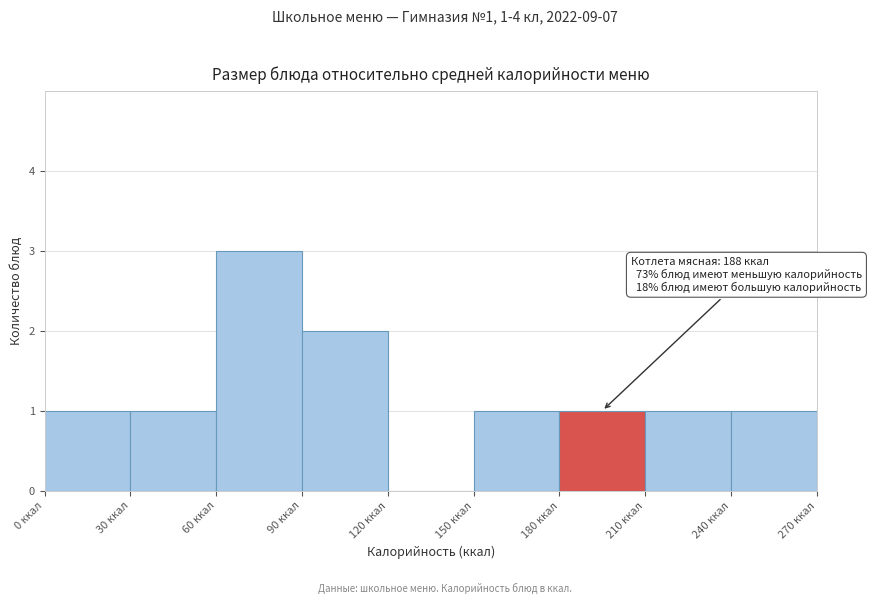

Which range on the x-axis has the tallest bar?

60 to 90